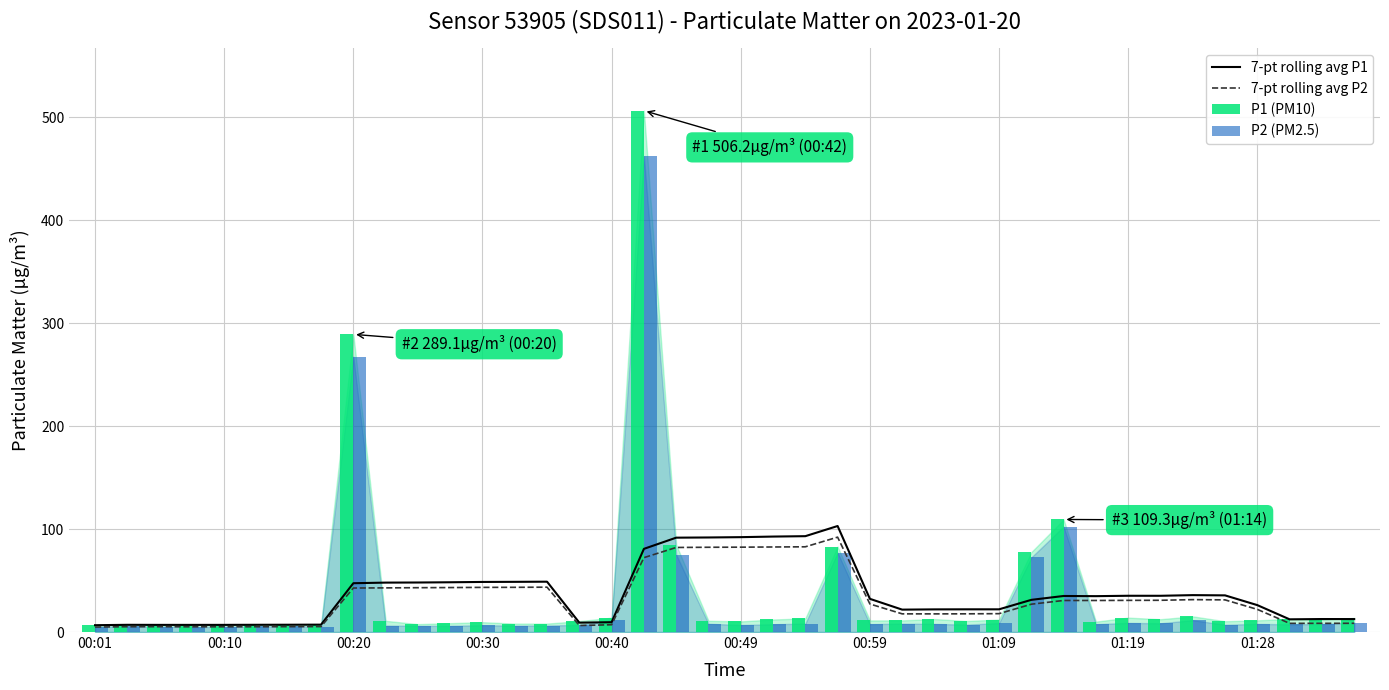

The 7-pt rolling avg P1 series shows 11.6 at 00:20. True or false?

False